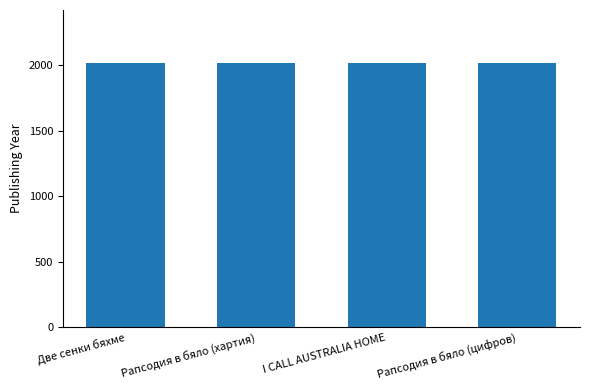

What is the difference between the maximum and minimum values?

4